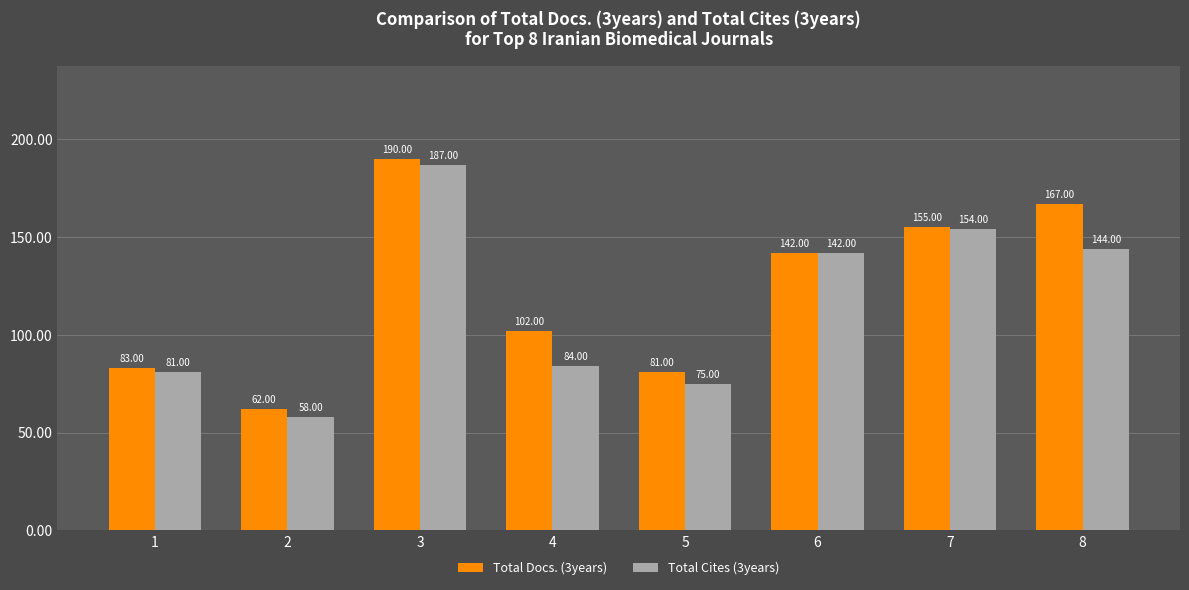

Reading right to left, transcribe all the data shown in this chart.

Total Docs. (3years): 167	155	142	81	102	190	62	83
Total Cites (3years): 144	154	142	75	84	187	58	81